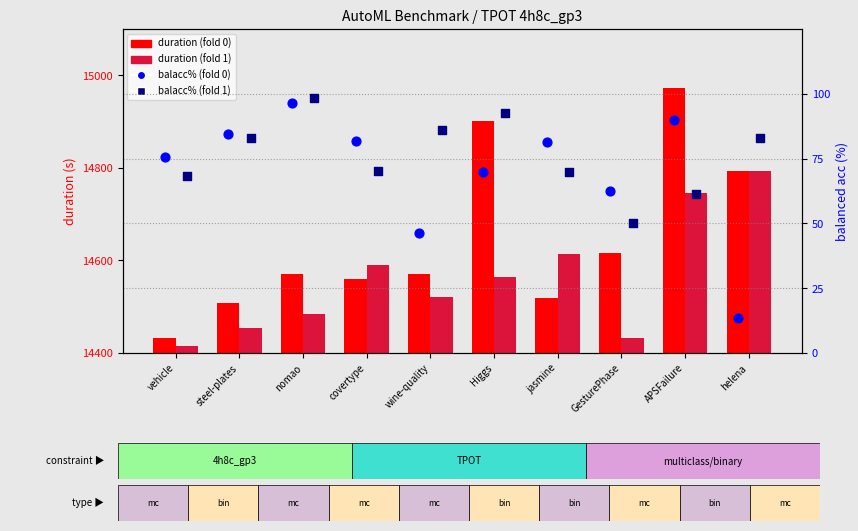

What is the total value across all series at GesturePhase?

29161.2